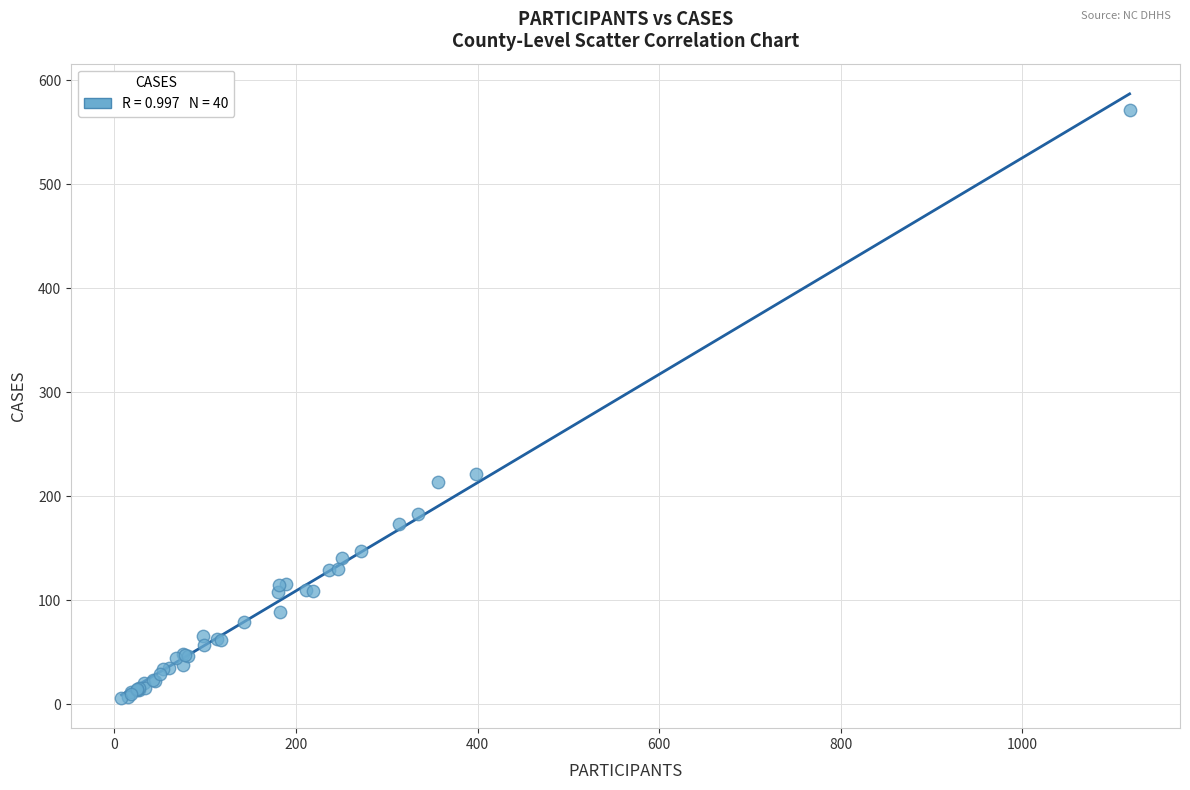

What Y value in the scatter plot is closest to 289?

221